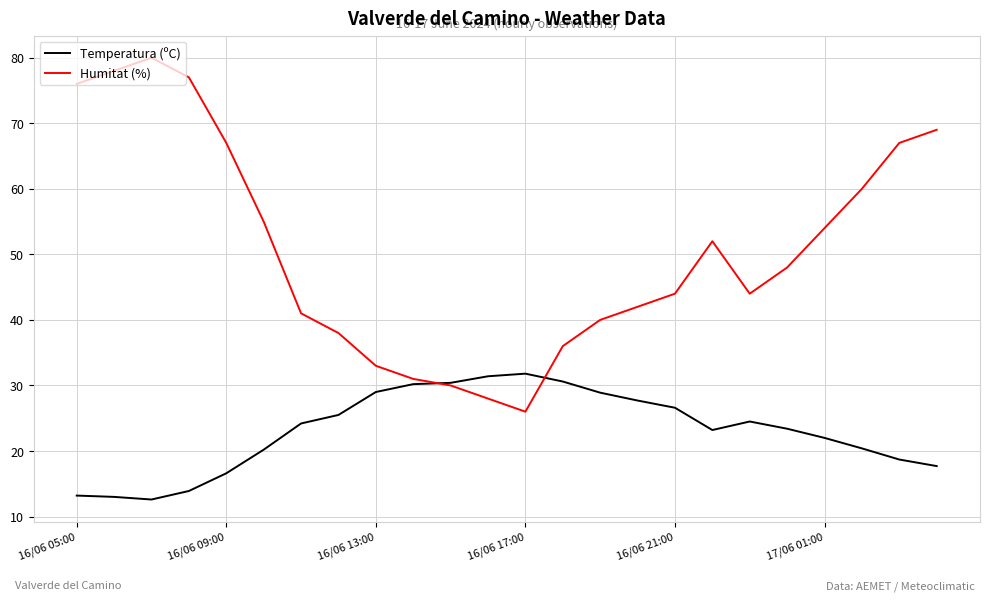

True or false: Humitat (%) has more than 0 interior local peaks.

True